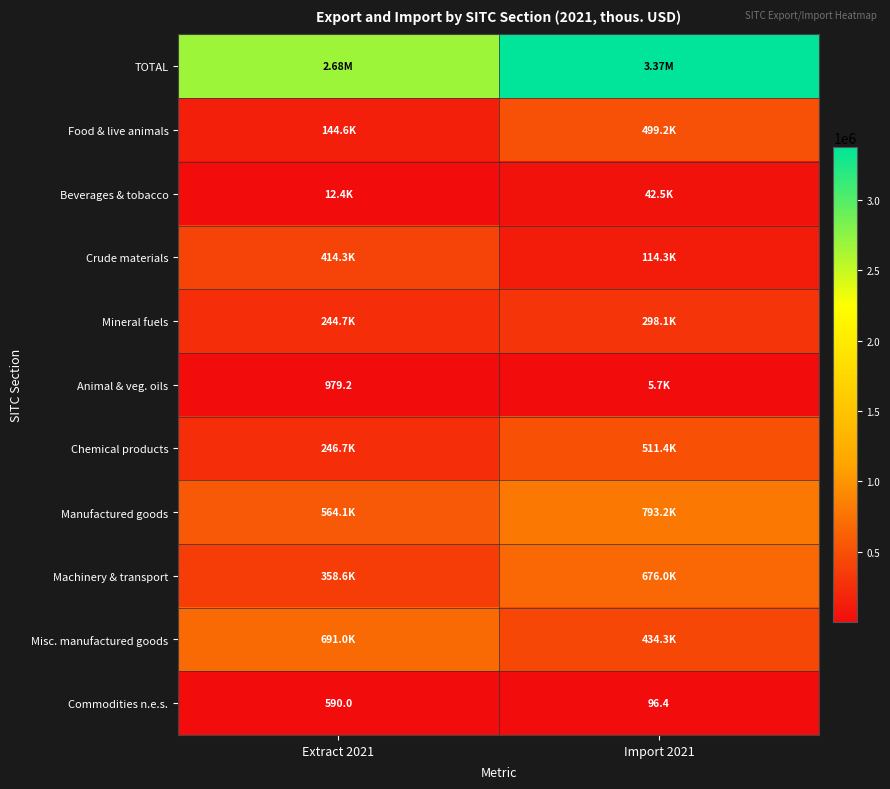

Rank the series at Extract 2021 from lowest to highest value.

Commodities n.e.s., Animal & veg. oils, Beverages & tobacco, Food & live animals, Mineral fuels, Chemical products, Machinery & transport, Crude materials, Manufactured goods, Misc. manufactured goods, TOTAL